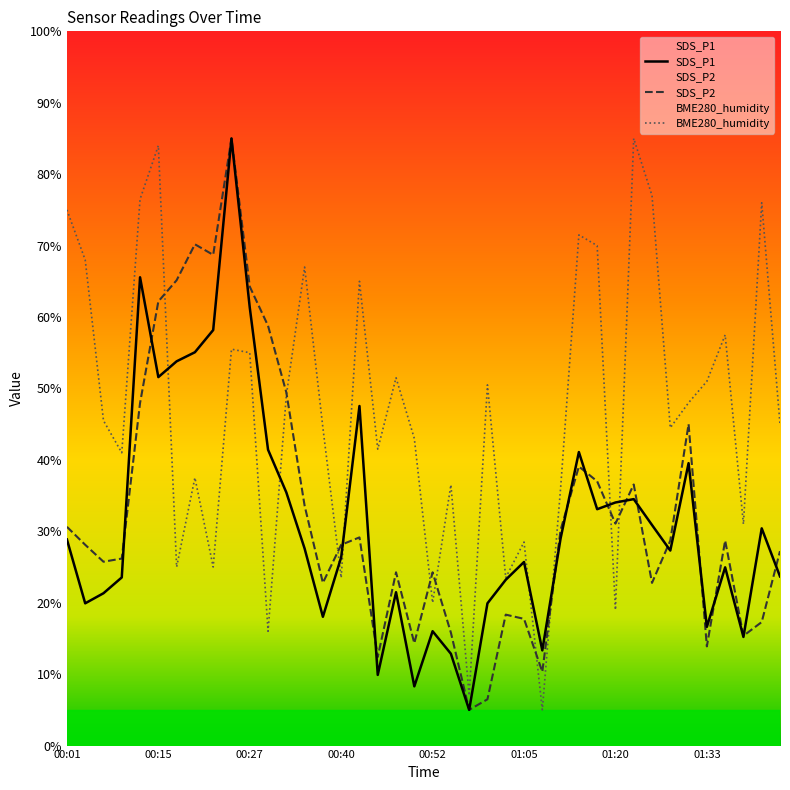

What are all the series names shown in the legend?

SDS_P1, SDS_P2, BME280_humidity